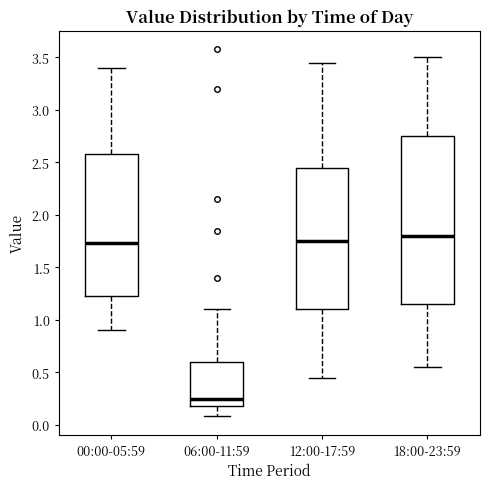

Reading left to right, read every box against the y-axis: the position of its median line, the range the box covers, and the ends of its whiskers. The values are not printed on the chart, so give them approximately, as read against the axis.

00:00-05:59: median 1.75, box 1.25 to 2.60, whiskers 0.90 to 3.40
06:00-11:59: median 0.25, box 0.20 to 0.60, whiskers 0.10 to 1.10
12:00-17:59: median 1.75, box 1.10 to 2.45, whiskers 0.45 to 3.45
18:00-23:59: median 1.80, box 1.15 to 2.75, whiskers 0.55 to 3.50